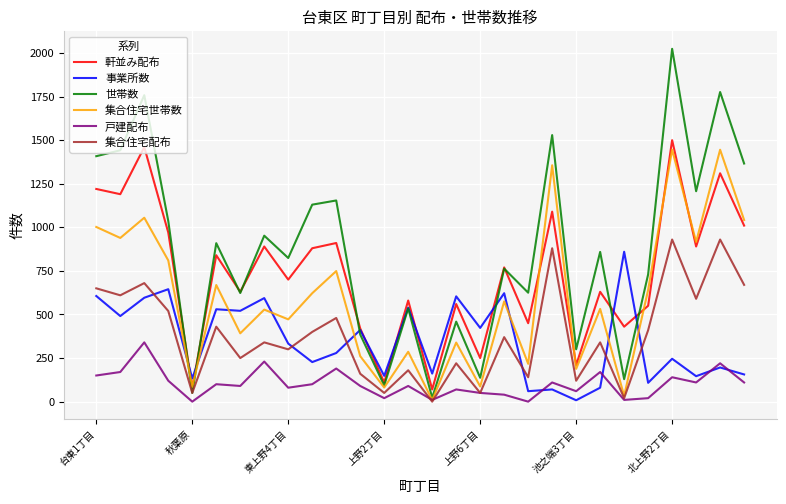

True or false: 戸建配布 and 軒並み配布 cross at least once.

False